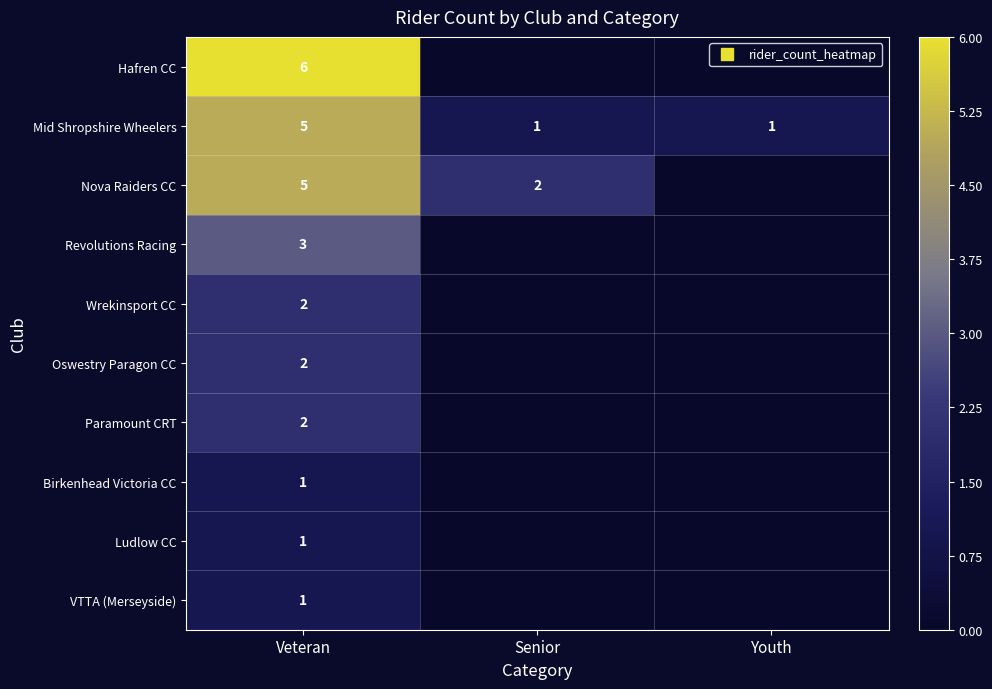

At which label does Ludlow CC reach its peak?

Veteran